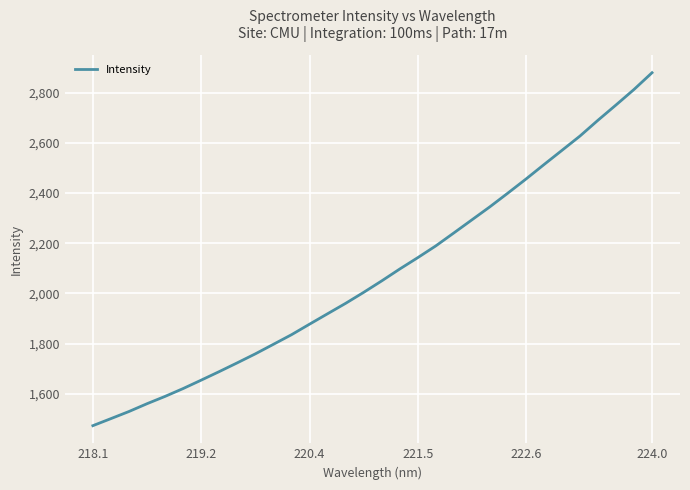

What is the minimum value shown in the chart?

1472.9